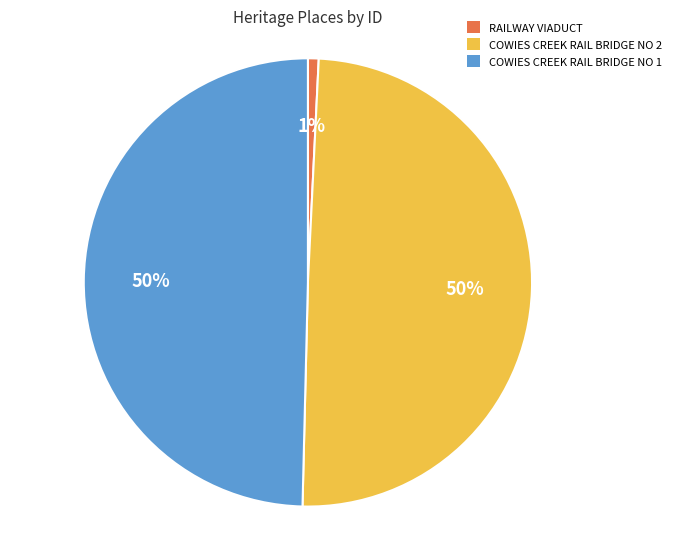

Is there any slice that represents more than half of the pie?

No